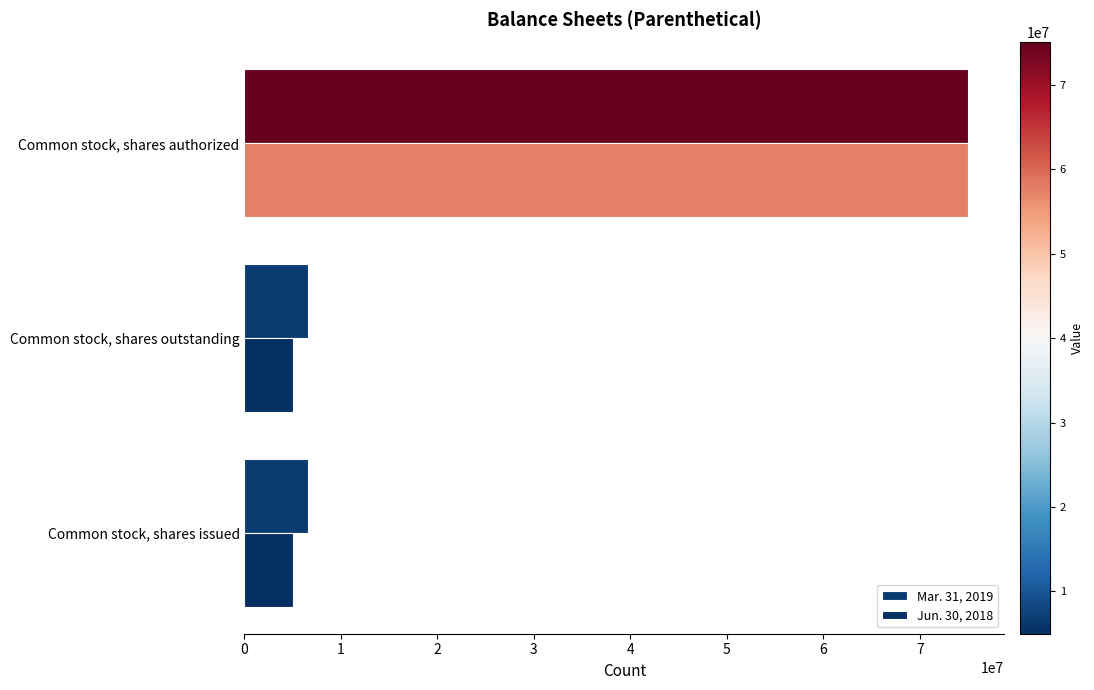

Count the number of categories in the chart.

3